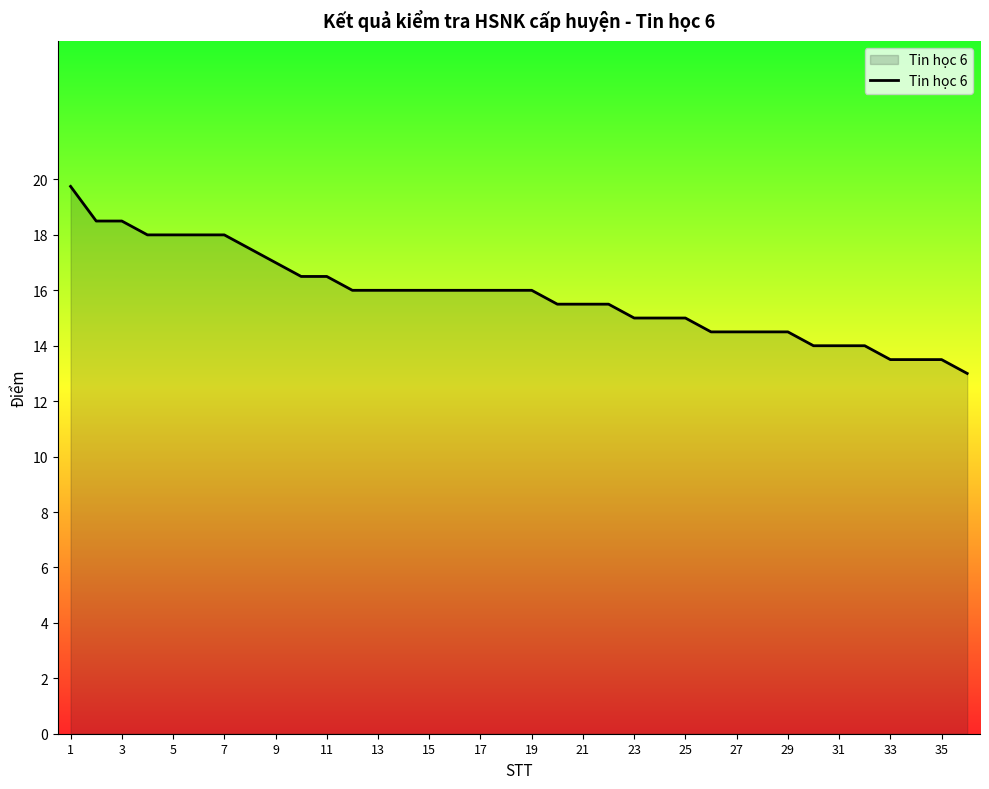

True or false: the data shows 8.4 at 31.

False